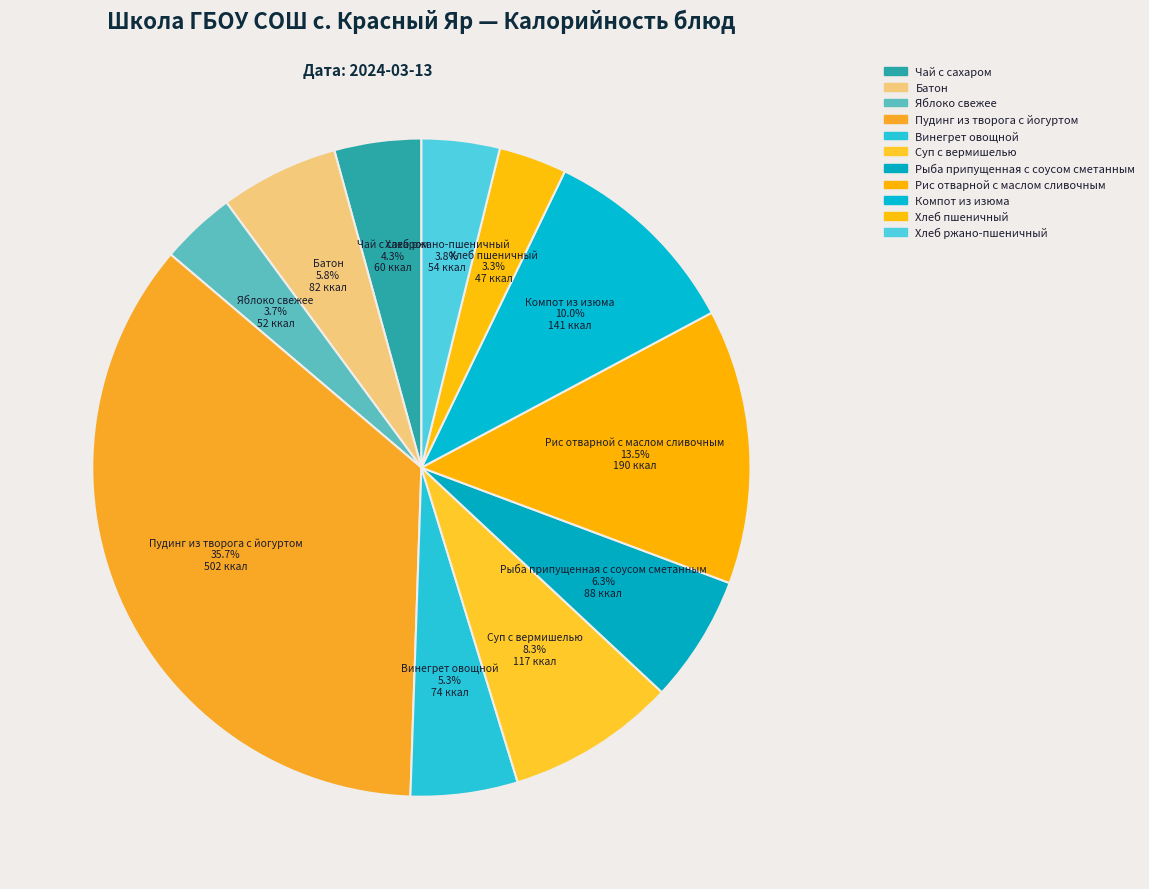

Count the number of slices in the pie.

11